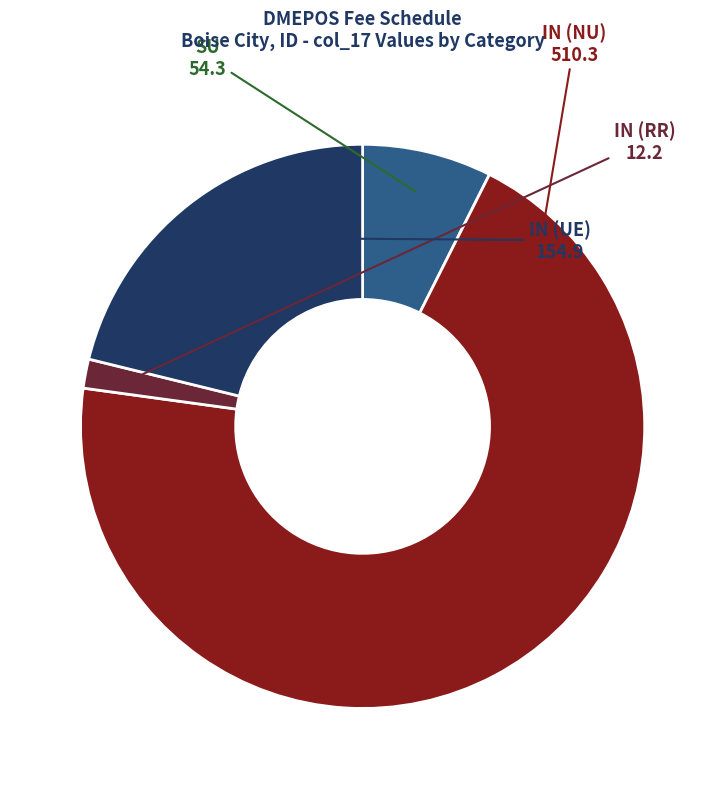

The IN (UE) slice represents 21% of the pie. True or false?

True